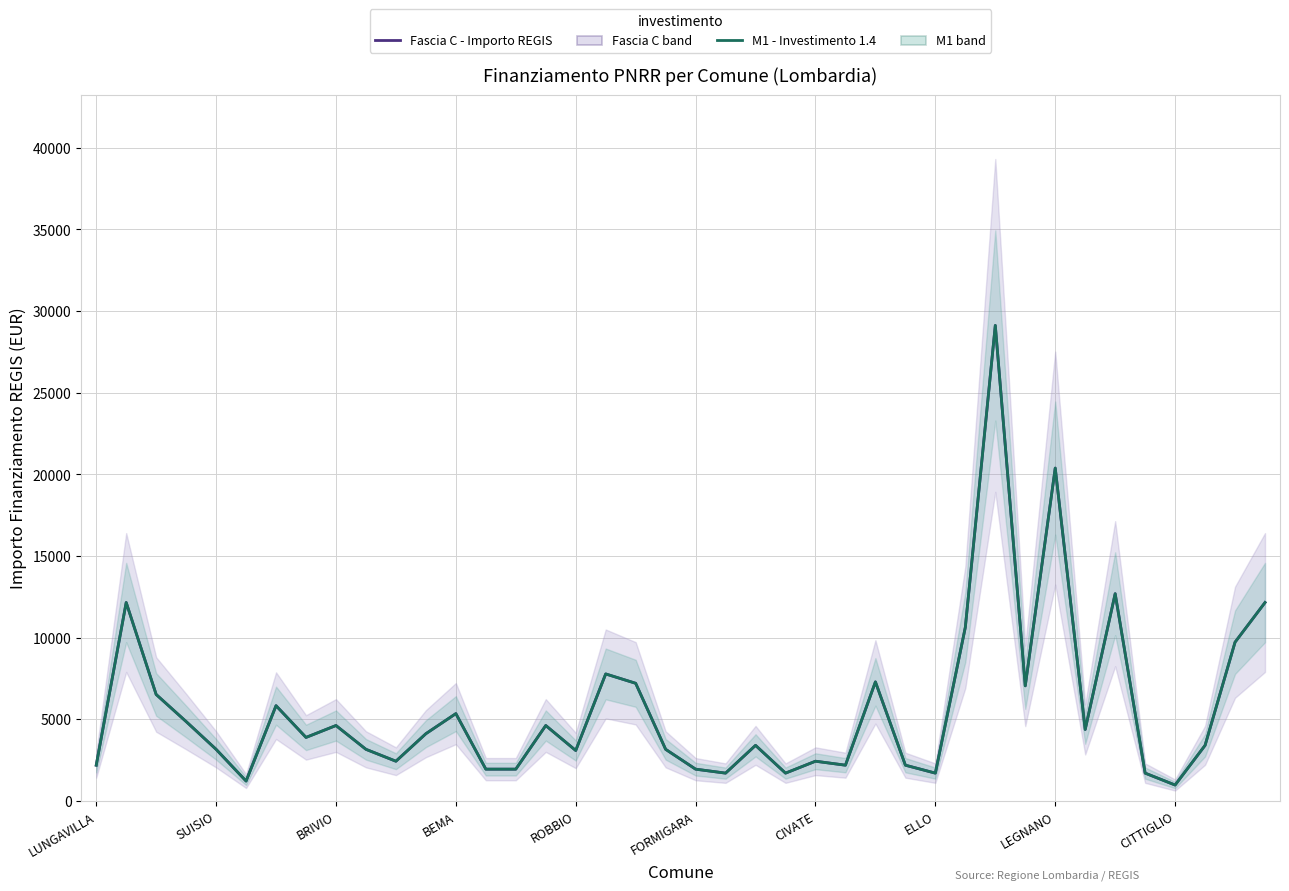

Reading left to right, extract all data points from this chart.

Fascia C - Importo REGIS: 2187	12150	6517	4860	3159	1215	5832	3888	4617	3159	2430	4116	5346	1944	1944	4617	3087	7776	7203	3159	1944	1701	3402	1701	2430	2187	7290	2187	1701	10633	29120	7047	20384	4374	12691	1701	972	3402	9720	12150
M1 - Investimento 1.4: 2187	12150	6517	4860	3159	1215	5832	3888	4617	3159	2430	4116	5346	1944	1944	4617	3087	7776	7203	3159	1944	1701	3402	1701	2430	2187	7290	2187	1701	10633	29120	7047	20384	4374	12691	1701	972	3402	9720	12150